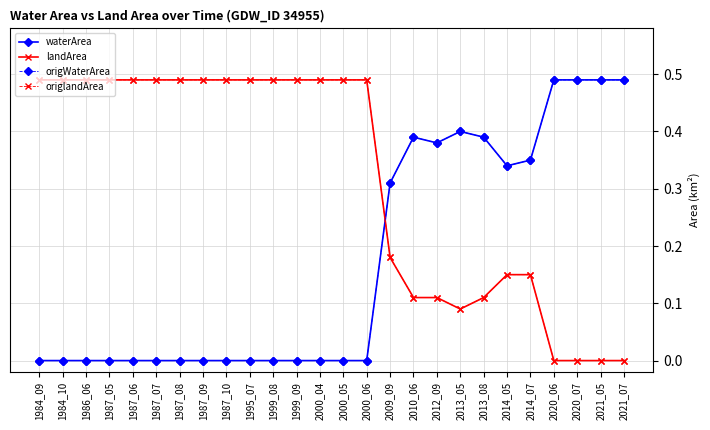

Reading right to left, transcribe all the data shown in this chart.

waterArea: 2021_07=0.5	2021_05=0.5	2020_07=0.5	2020_06=0.5	2014_07=0.3	2014_05=0.3	2013_08=0.4	2013_05=0.4	2012_09=0.4	2010_06=0.4	2009_09=0.3	2000_06=0.0	2000_05=0.0	2000_04=0.0	1999_09=0.0	1999_08=0.0	1995_07=0.0	1987_10=0.0	1987_09=0.0	1987_08=0.0	1987_07=0.0	1987_06=0.0	1987_05=0.0	1986_06=0.0	1984_10=0.0	1984_09=0.0
landArea: 2021_07=0.0	2021_05=0.0	2020_07=0.0	2020_06=0.0	2014_07=0.1	2014_05=0.1	2013_08=0.1	2013_05=0.1	2012_09=0.1	2010_06=0.1	2009_09=0.2	2000_06=0.5	2000_05=0.5	2000_04=0.5	1999_09=0.5	1999_08=0.5	1995_07=0.5	1987_10=0.5	1987_09=0.5	1987_08=0.5	1987_07=0.5	1987_06=0.5	1987_05=0.5	1986_06=0.5	1984_10=0.5	1984_09=0.5
origWaterArea: 2021_07=0.5	2021_05=0.5	2020_07=0.5	2020_06=0.5	2014_07=0.3	2014_05=0.3	2013_08=0.4	2013_05=0.4	2012_09=0.4	2010_06=0.4	2009_09=0.3	2000_06=0.0	2000_05=0.0	2000_04=0.0	1999_09=0.0	1999_08=0.0	1995_07=0.0	1987_10=0.0	1987_09=0.0	1987_08=0.0	1987_07=0.0	1987_06=0.0	1987_05=0.0	1986_06=0.0	1984_10=0.0	1984_09=0.0
origlandArea: 2021_07=0.0	2021_05=0.0	2020_07=0.0	2020_06=0.0	2014_07=0.1	2014_05=0.1	2013_08=0.1	2013_05=0.1	2012_09=0.1	2010_06=0.1	2009_09=0.2	2000_06=0.5	2000_05=0.5	2000_04=0.5	1999_09=0.5	1999_08=0.5	1995_07=0.5	1987_10=0.5	1987_09=0.5	1987_08=0.5	1987_07=0.5	1987_06=0.5	1987_05=0.5	1986_06=0.5	1984_10=0.5	1984_09=0.5